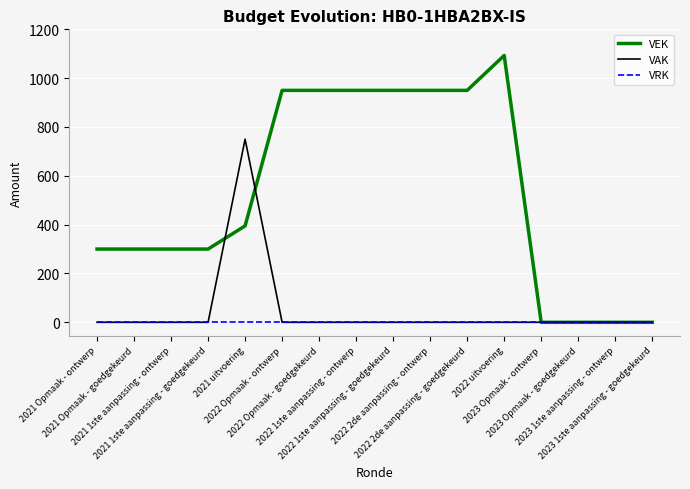

The value of VEK at 2022 uitvoering is 1093. True or false?

True